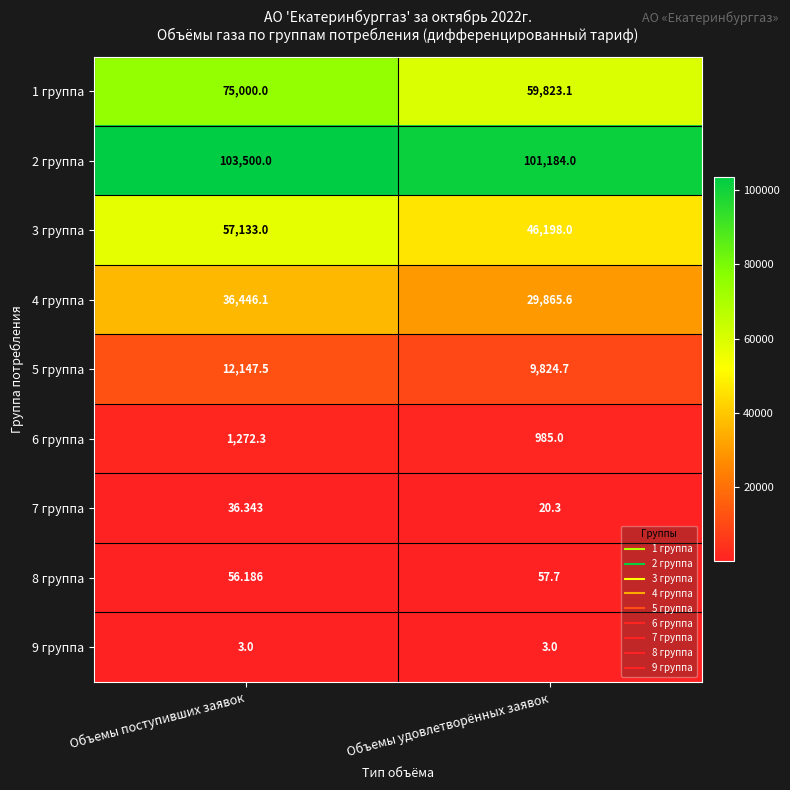

Rank the categories by 5 группа value from lowest to highest.

Объемы удовлетворённых заявок, Объемы поступивших заявок